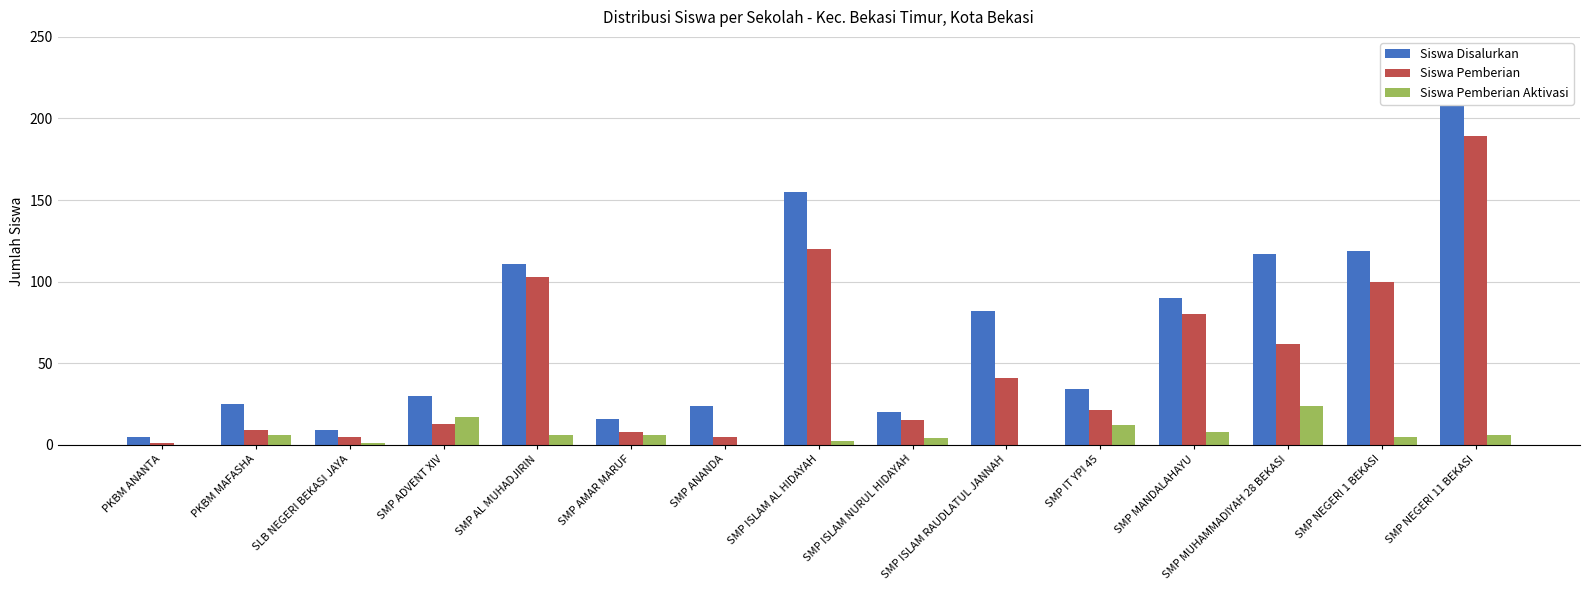

How many groups of bars are there?

15